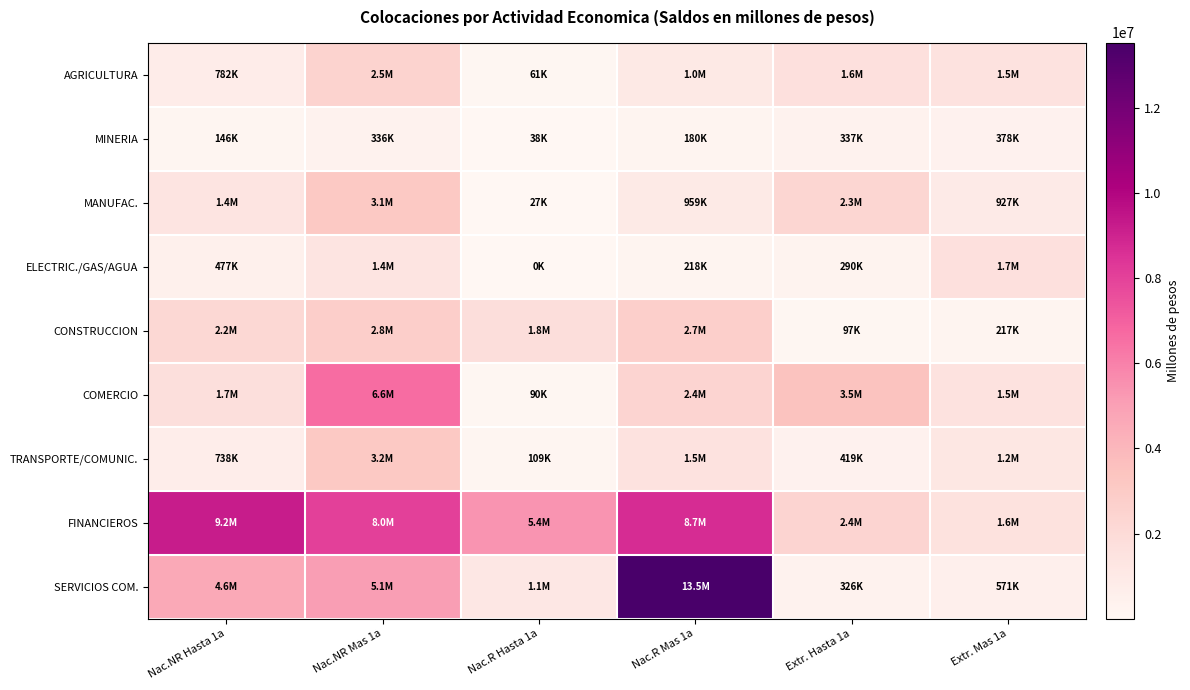

Reading left to right, what are all the values shown in this chart?

AGRICULTURA: Nac.NR Hasta 1a=782067.0	Nac.NR Mas 1a=2531479.9	Nac.R Hasta 1a=60730.6	Nac.R Mas 1a=1011909.4	Extr. Hasta 1a=1647483.0	Extr. Mas 1a=1486377.5
MINERIA: Nac.NR Hasta 1a=145704.6	Nac.NR Mas 1a=336495.8	Nac.R Hasta 1a=37515.3	Nac.R Mas 1a=180393.1	Extr. Hasta 1a=336549.6	Extr. Mas 1a=377837.7
MANUFAC.: Nac.NR Hasta 1a=1378109.2	Nac.NR Mas 1a=3127570.2	Nac.R Hasta 1a=27244.3	Nac.R Mas 1a=958721.8	Extr. Hasta 1a=2284785.8	Extr. Mas 1a=927295.2
ELECTRIC./GAS/AGUA: Nac.NR Hasta 1a=476848.0	Nac.NR Mas 1a=1367744.7	Nac.R Hasta 1a=490.0	Nac.R Mas 1a=218230.1	Extr. Hasta 1a=289648.4	Extr. Mas 1a=1675880.7
CONSTRUCCION: Nac.NR Hasta 1a=2208210.8	Nac.NR Mas 1a=2759387.5	Nac.R Hasta 1a=1816562.9	Nac.R Mas 1a=2697355.8	Extr. Hasta 1a=97459.7	Extr. Mas 1a=217303.5
COMERCIO: Nac.NR Hasta 1a=1739520.1	Nac.NR Mas 1a=6624088.5	Nac.R Hasta 1a=90397.3	Nac.R Mas 1a=2386950.8	Extr. Hasta 1a=3480325.3	Extr. Mas 1a=1503234.3
TRANSPORTE/COMUNIC.: Nac.NR Hasta 1a=738107.7	Nac.NR Mas 1a=3150268.5	Nac.R Hasta 1a=108793.5	Nac.R Mas 1a=1509222.1	Extr. Hasta 1a=418990.7	Extr. Mas 1a=1213890.5
FINANCIEROS: Nac.NR Hasta 1a=9196460.3	Nac.NR Mas 1a=8047760.5	Nac.R Hasta 1a=5399385.5	Nac.R Mas 1a=8681125.7	Extr. Hasta 1a=2384348.5	Extr. Mas 1a=1564409.4
SERVICIOS COM.: Nac.NR Hasta 1a=4648675.5	Nac.NR Mas 1a=5121913.8	Nac.R Hasta 1a=1129426.9	Nac.R Mas 1a=13526120.1	Extr. Hasta 1a=325583.6	Extr. Mas 1a=570633.4